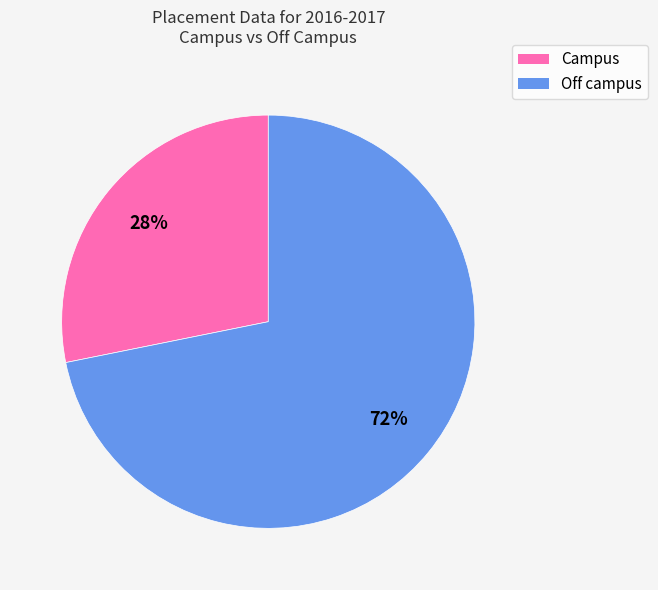

What percentage is the Campus slice, to the nearest percent?

28%